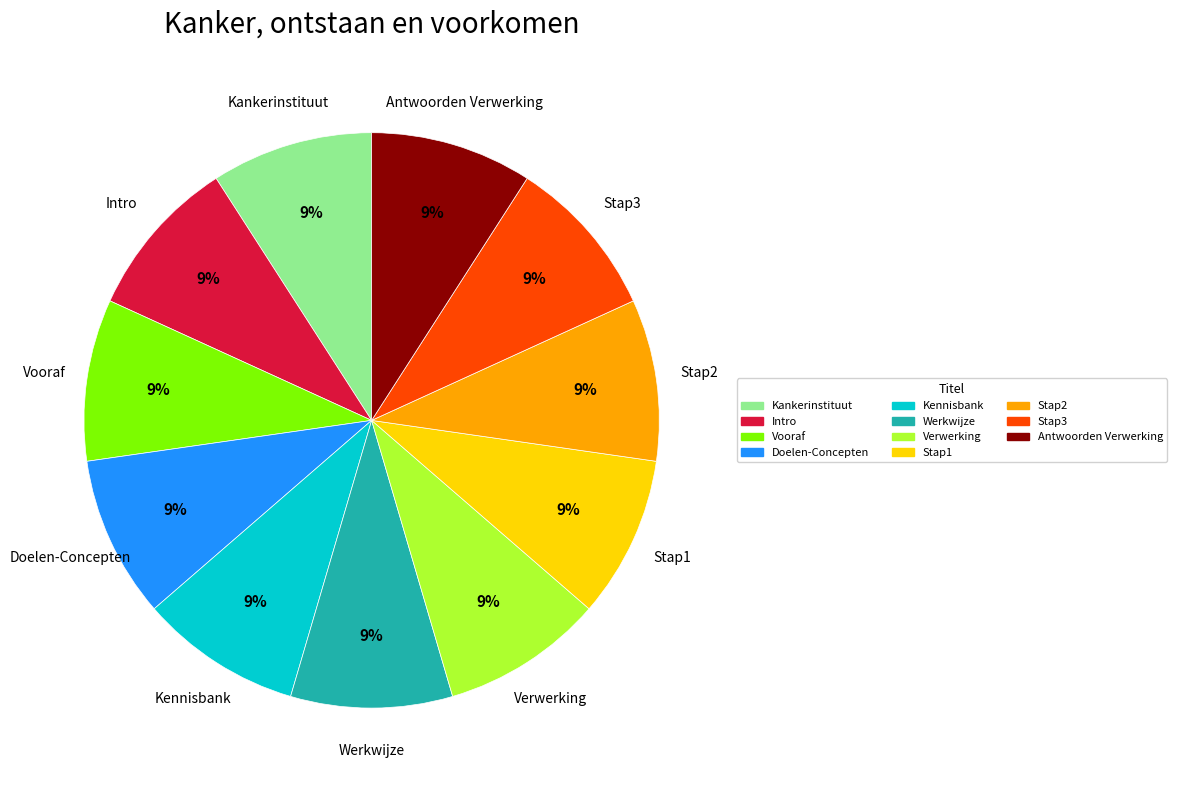

What is the ratio of the value at Doelen-Concepten to the value at Stap3?

1.0